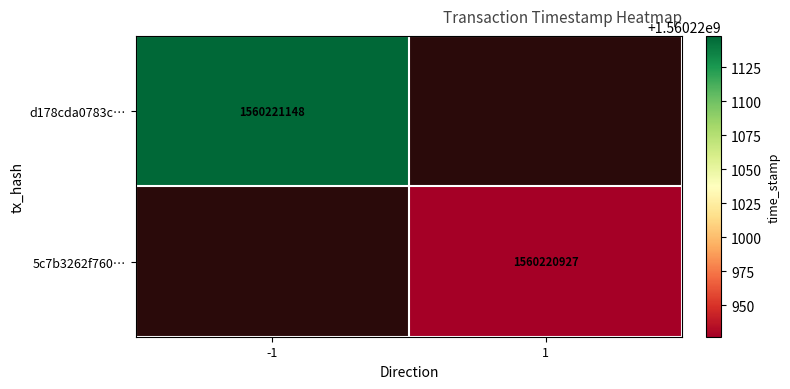

How many data points does each series have?

2